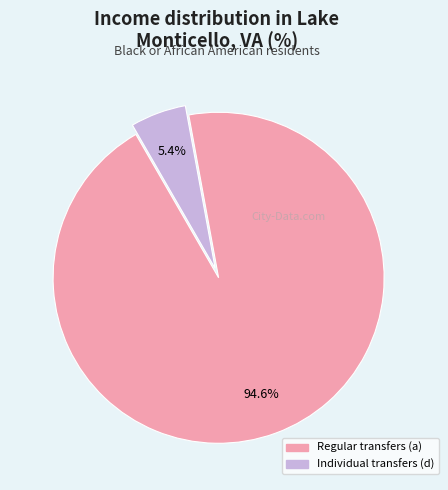

Is there a majority slice in this chart?

Yes